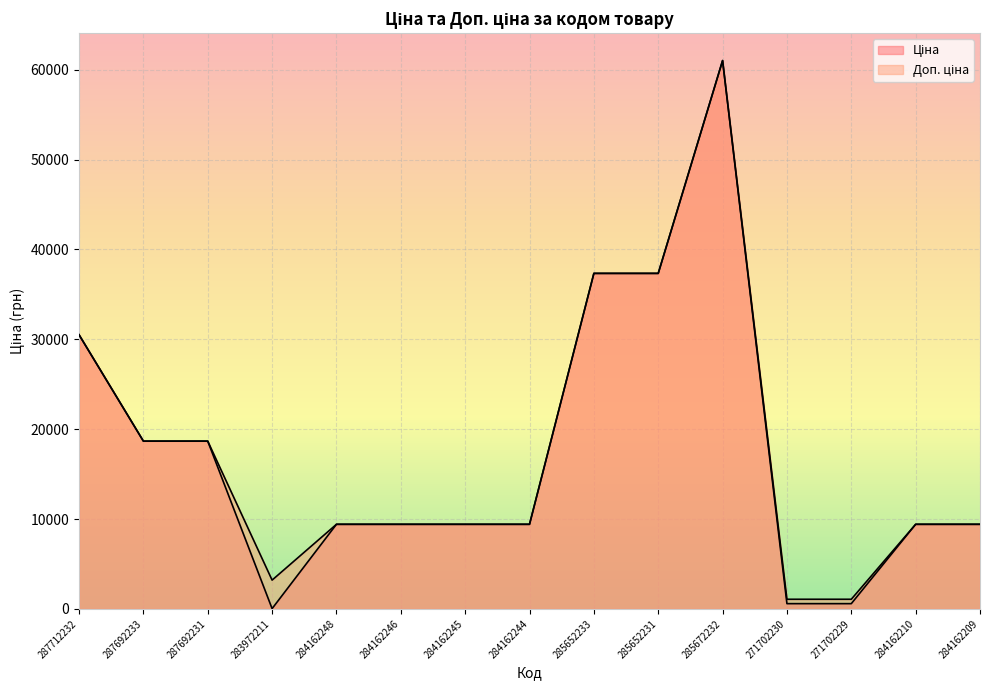

What is the total value across all series at 284162246?

18833.7